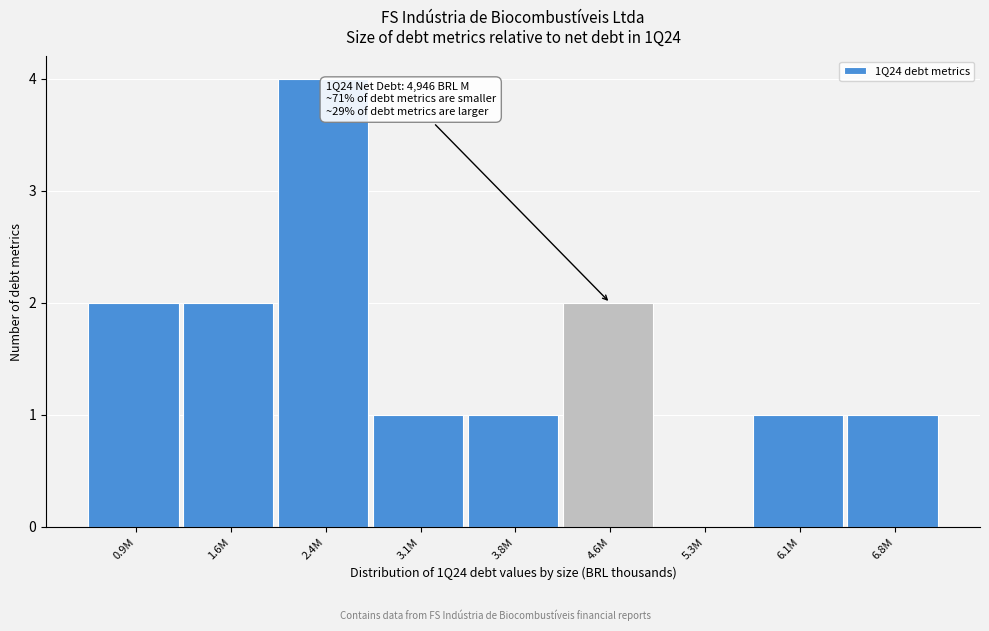

Reading right to left, transcribe all the data shown in this chart.

6.8M=1	6.1M=1	5.3M=0	4.6M=2	3.8M=1	3.1M=1	2.4M=4	1.6M=2	0.9M=2